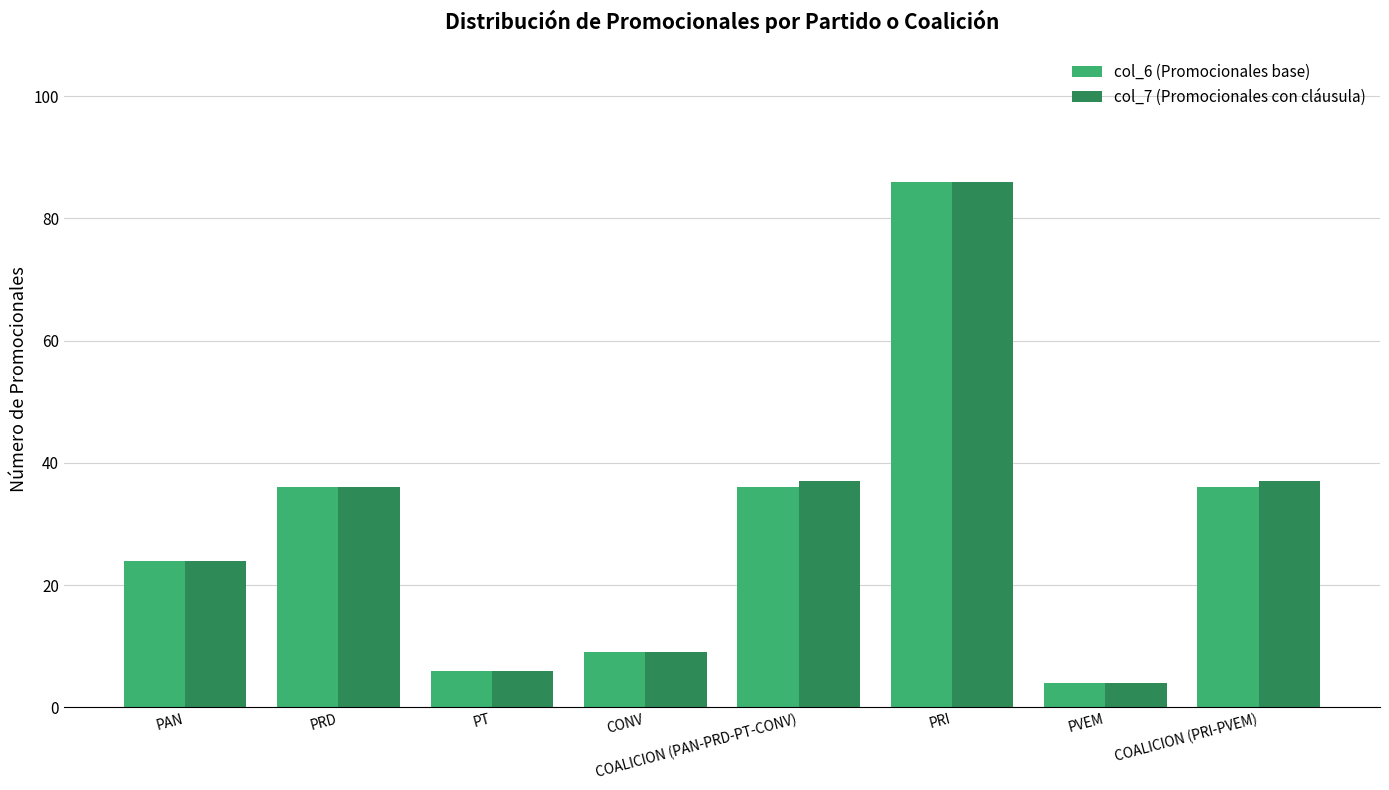

What is the sum of the col_6 (Promocionales base) values at COALICION (PAN-PRD-PT-CONV) and PRI?

122